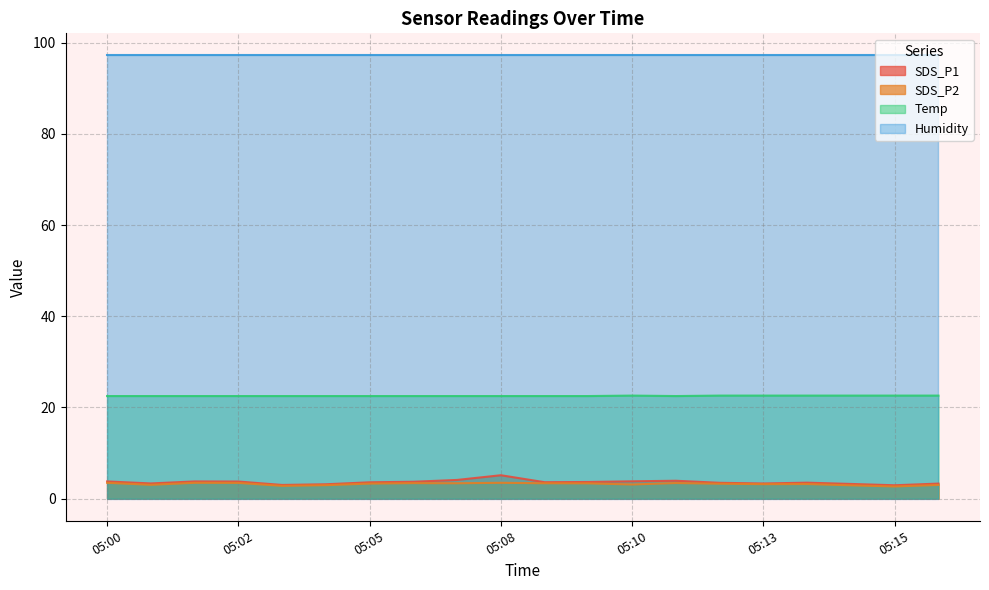

True or false: SDS_P2 and SDS_P1 cross at least once.

False